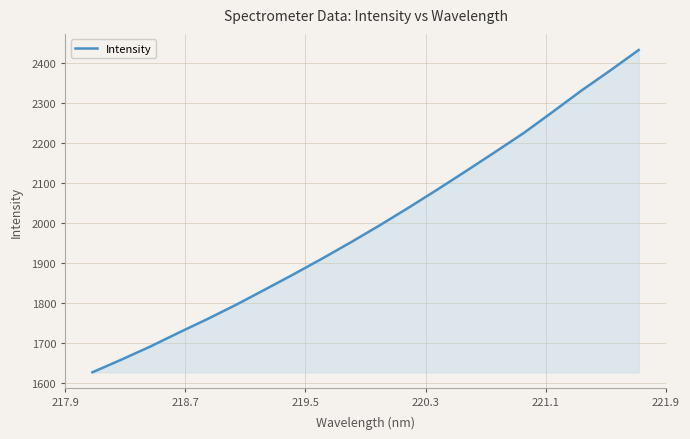

What is the smallest value displayed?

1627.0